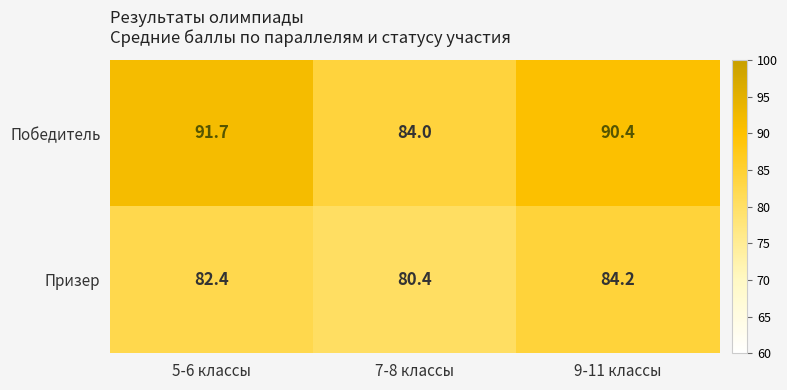

List the series in order of their overall mean, lowest first.

Призер, Победитель